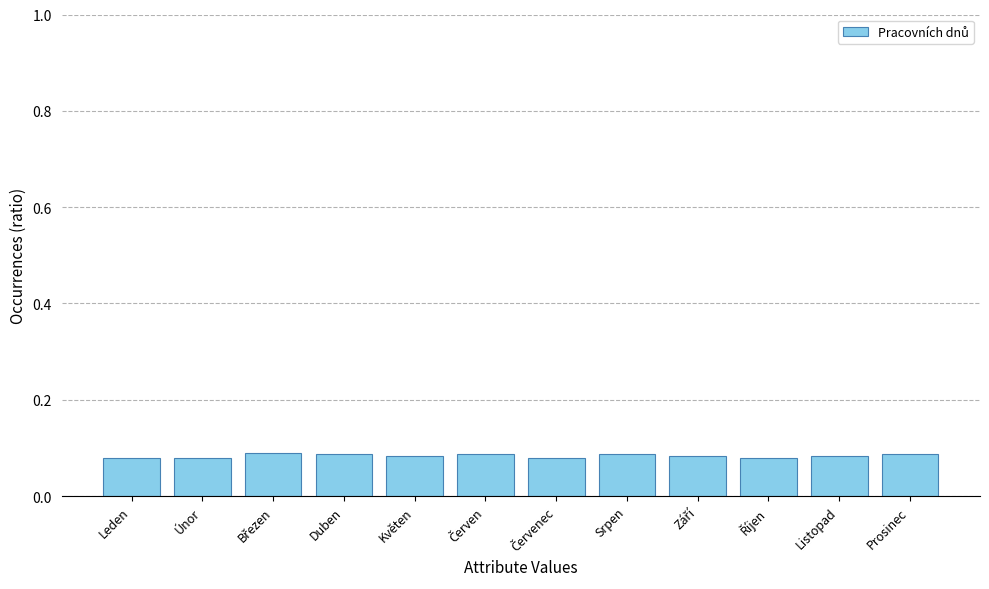

True or false: the data shows 0.0 at Duben.

False